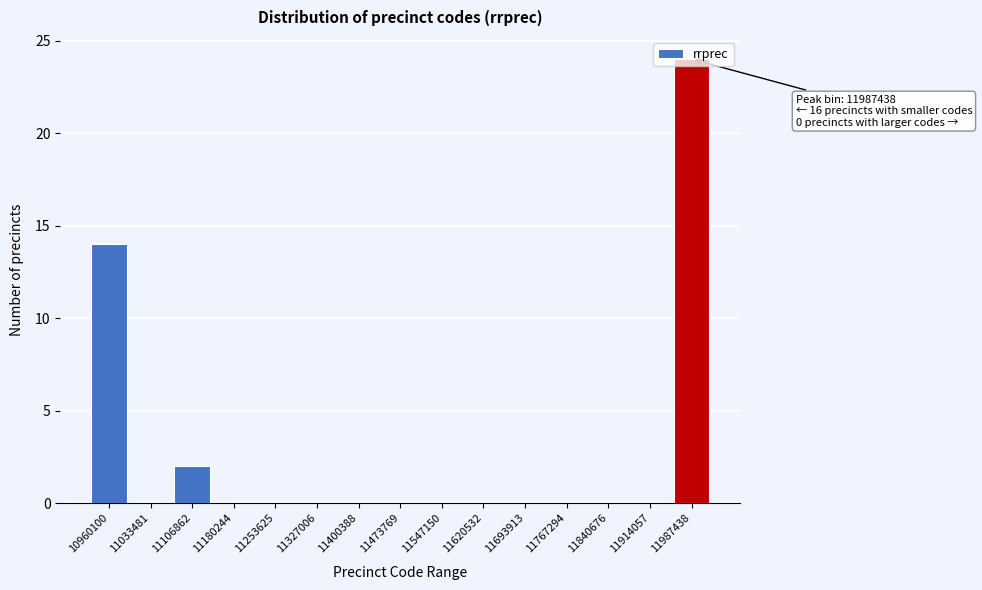

Between 11620532 and 11987438, which is larger?

11987438